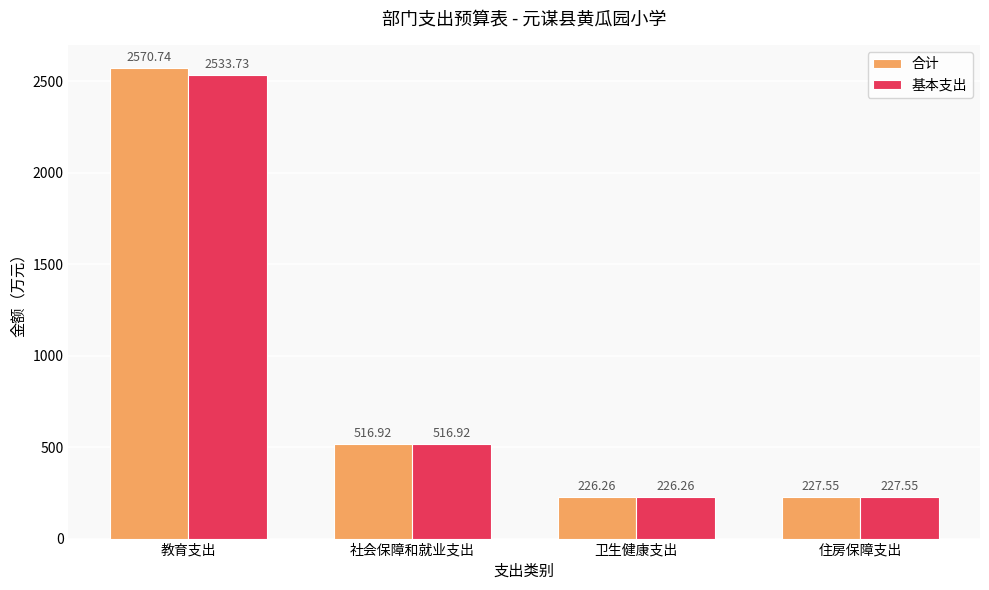

Which category has the highest value across all series?

教育支出